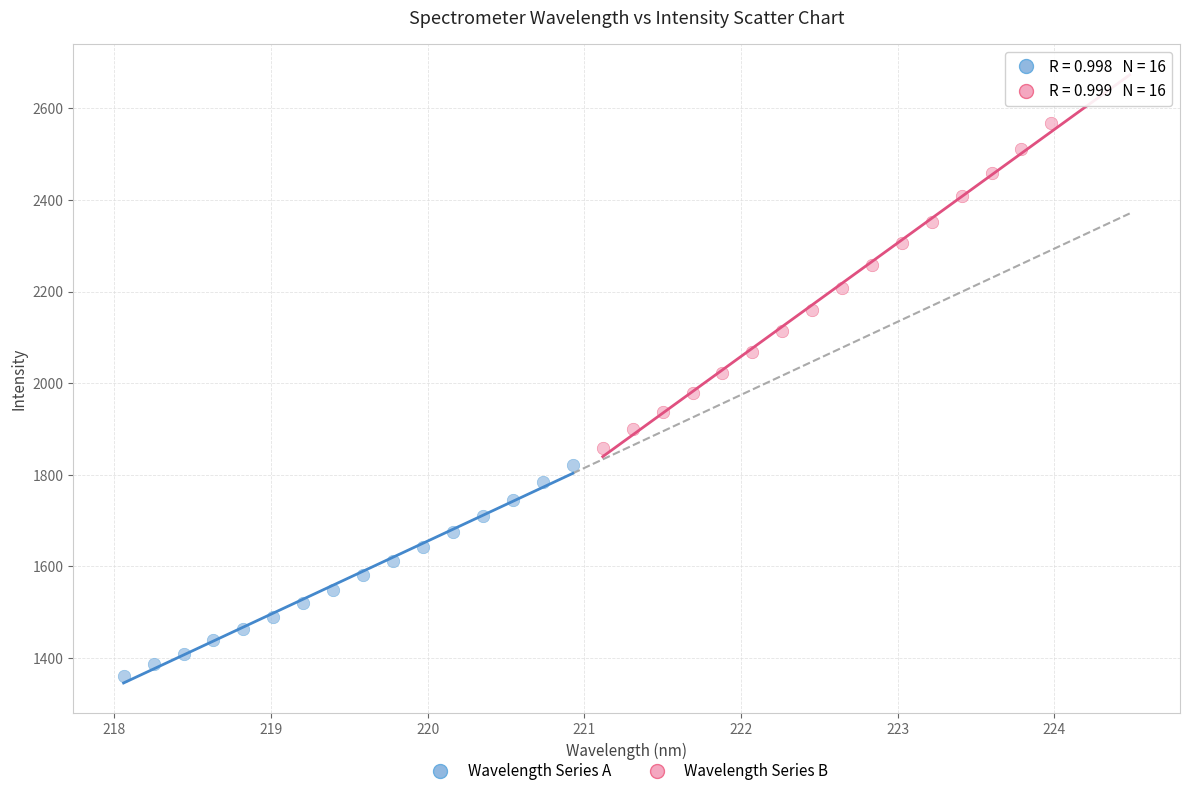

Which series reaches the minimum Y coordinate?

Wavelength Series A